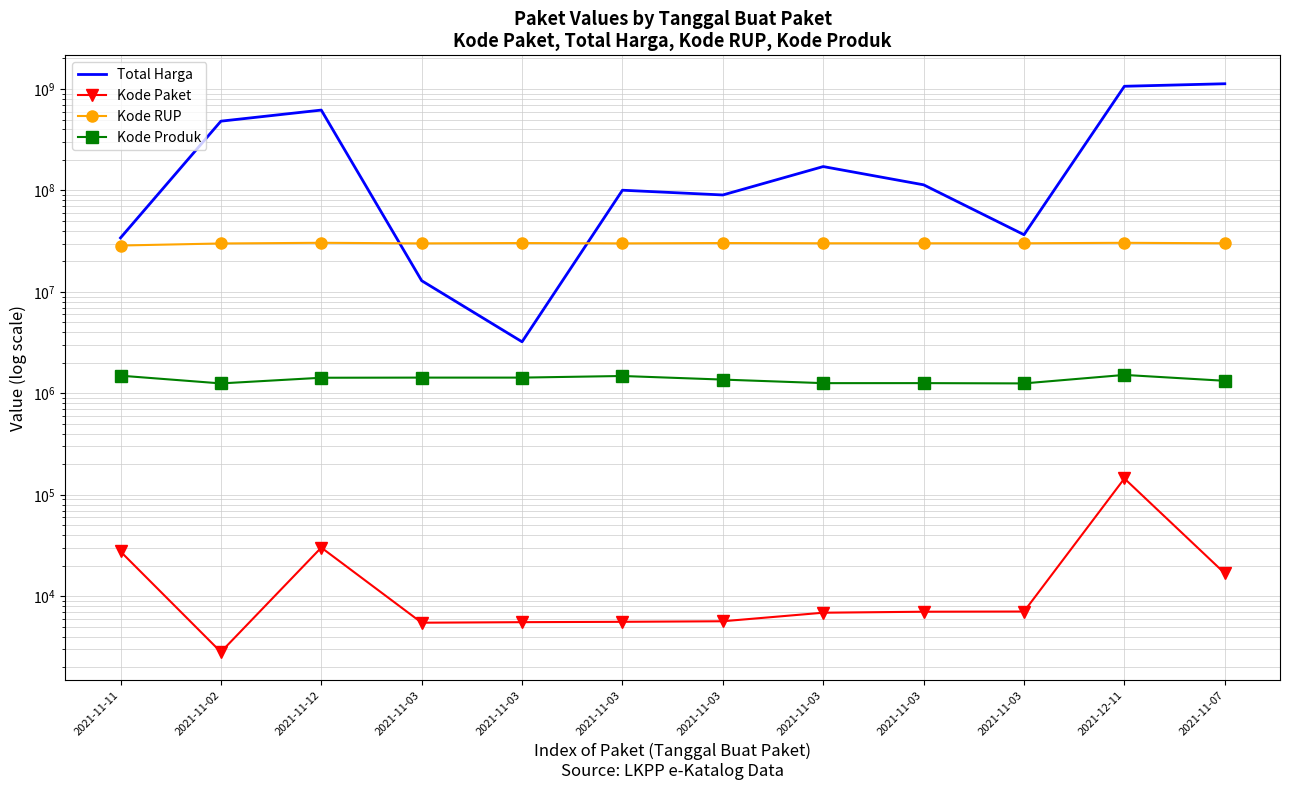

What is the label of the 1st point from the left?

2021-11-11